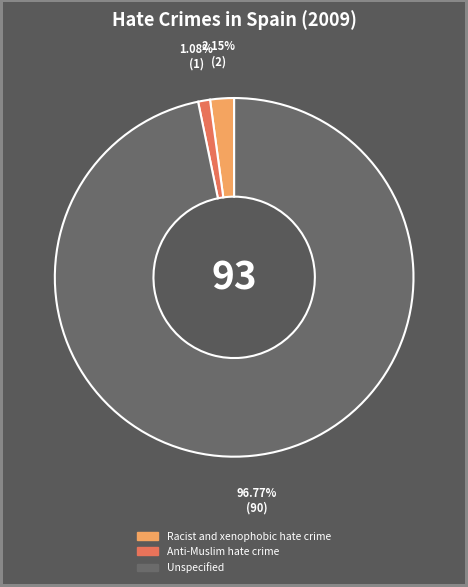

Do Racist and xenophobic hate crime and Anti-Muslim hate crime together represent more than half of the pie?

No